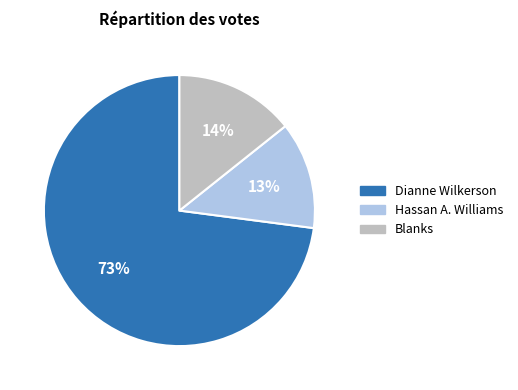

Is there a majority slice in this chart?

Yes